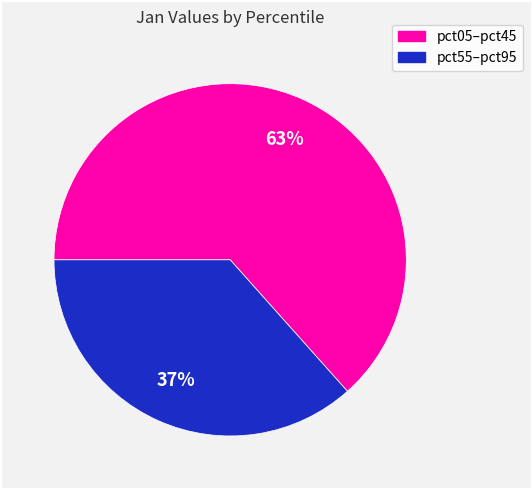

Is there any slice that represents more than half of the pie?

Yes